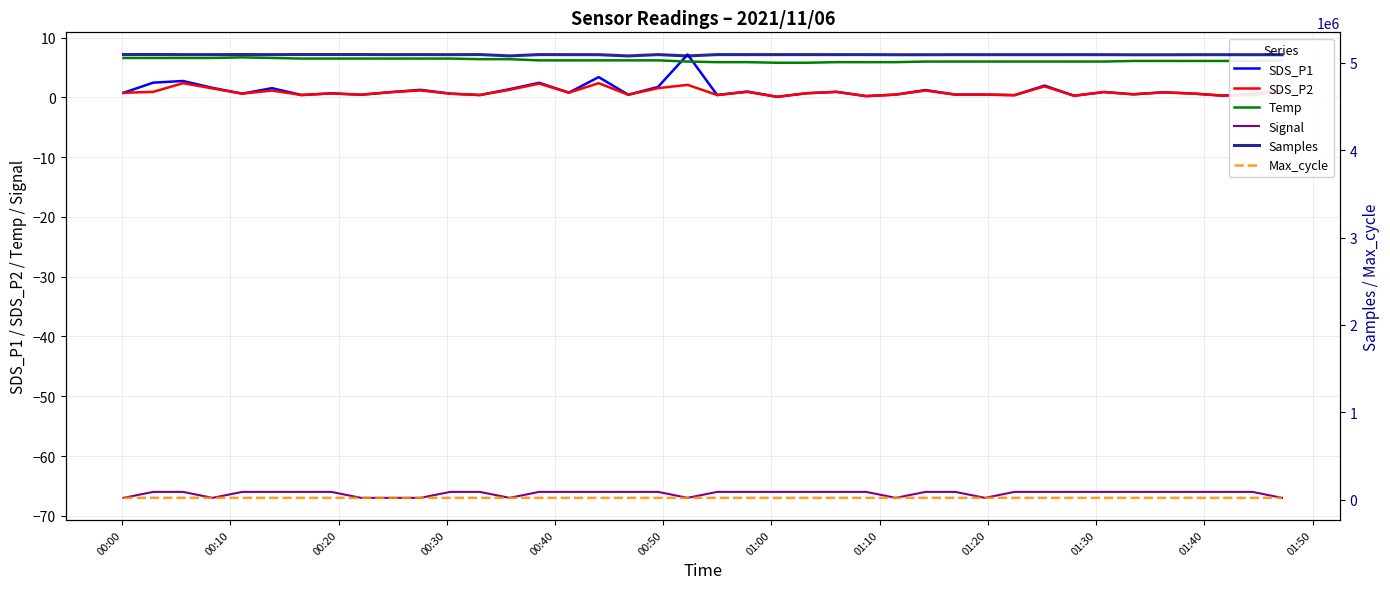

What is the difference between the maximum and second lowest values in the Signal series?

1.0